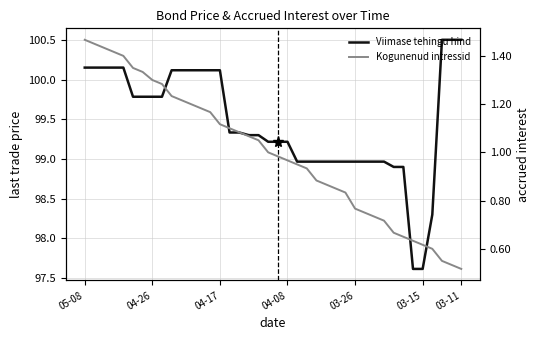

What is the smallest value displayed?

0.5